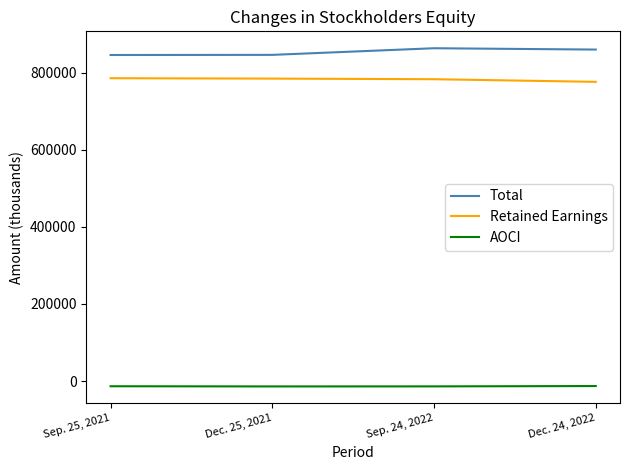

What is the lowest value of the Total series?

845654